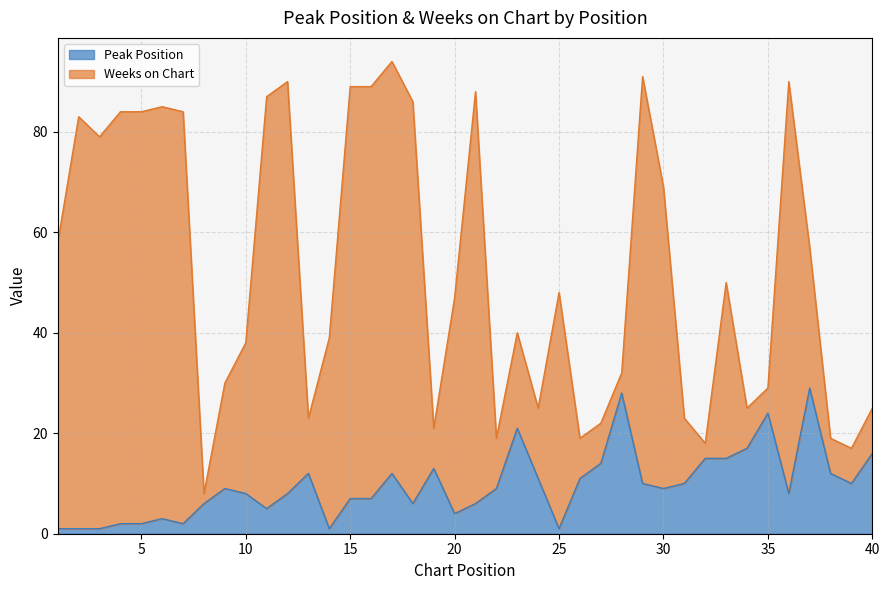

Is it true that Peak Position equals 4 at 20?

True